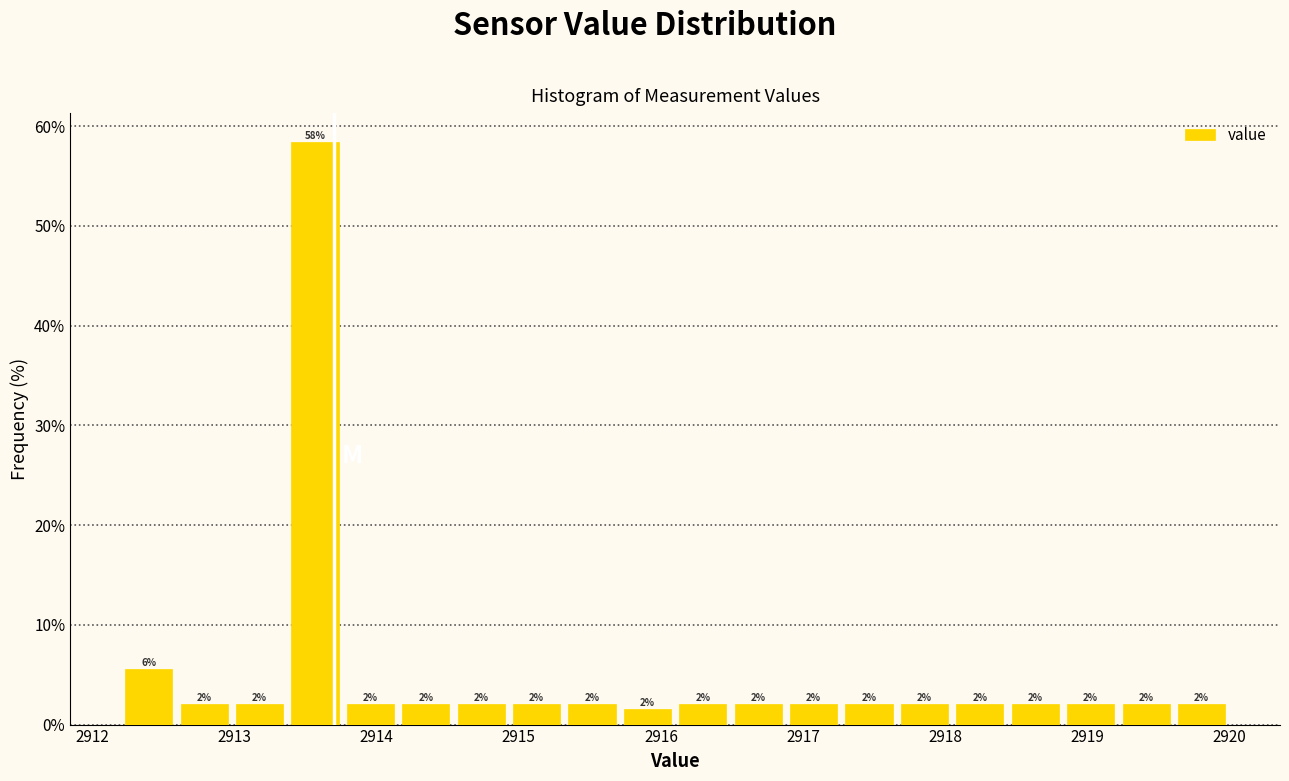

Read against the x-axis, roughly where is the centre of the tallest bar?

2913.6